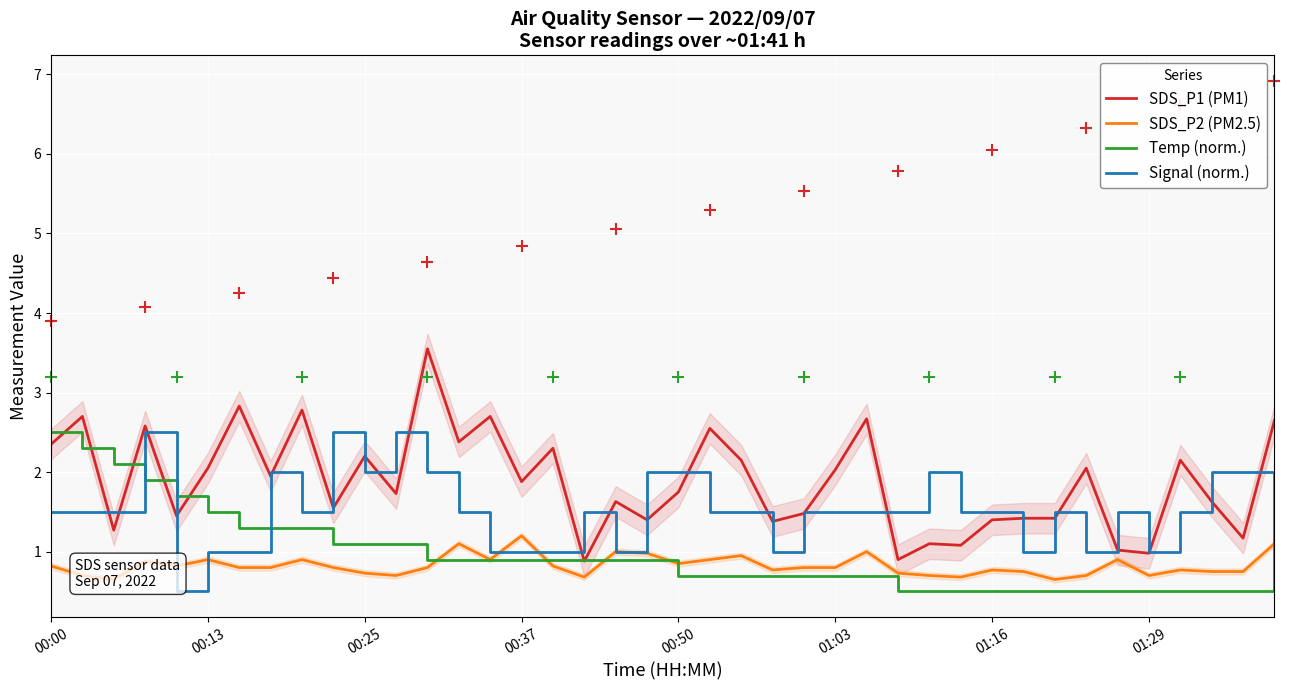

What is the minimum value for SDS_P1 (PM1)?

0.9